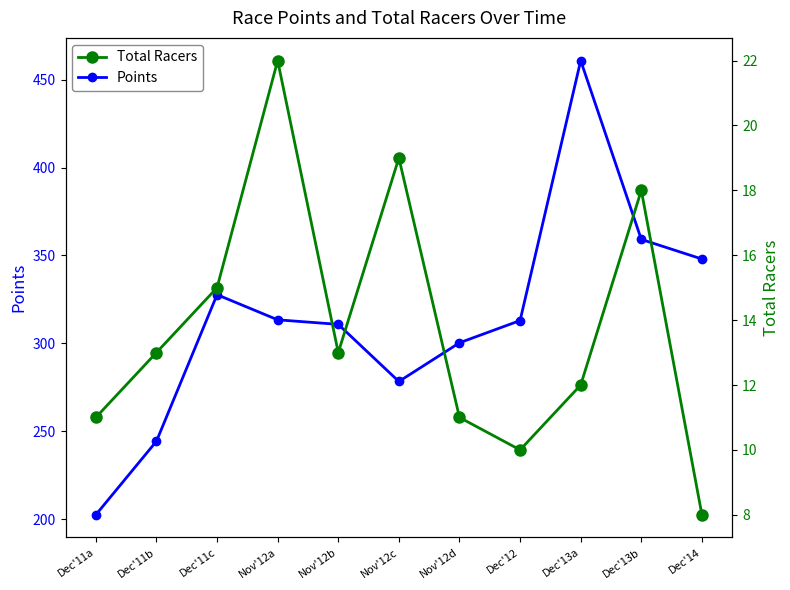

Reading right to left, transcribe all the data shown in this chart.

Points: 348.0	359.1	460.8	313.0	300.4	278.4	310.9	313.4	327.7	244.4	202.6
Total Racers: 8.0	18.0	12.0	10.0	11.0	19.0	13.0	22.0	15.0	13.0	11.0